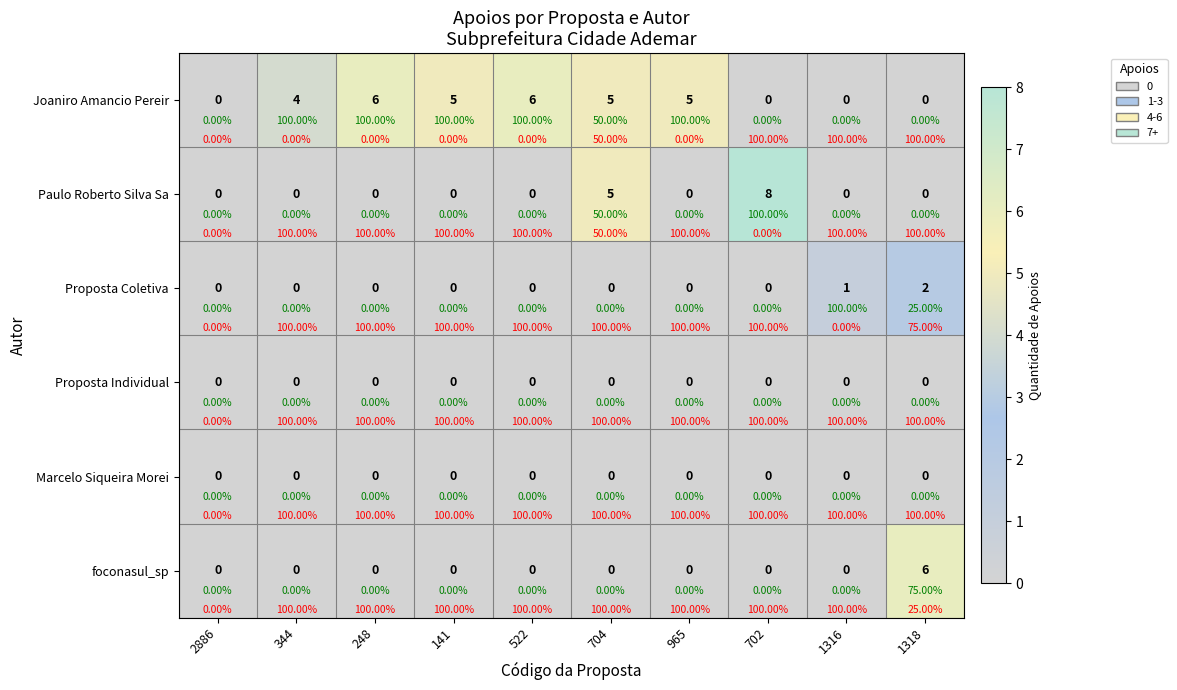

True or false: Paulo Roberto Silva Sa has a value of 0 at 1318.

True